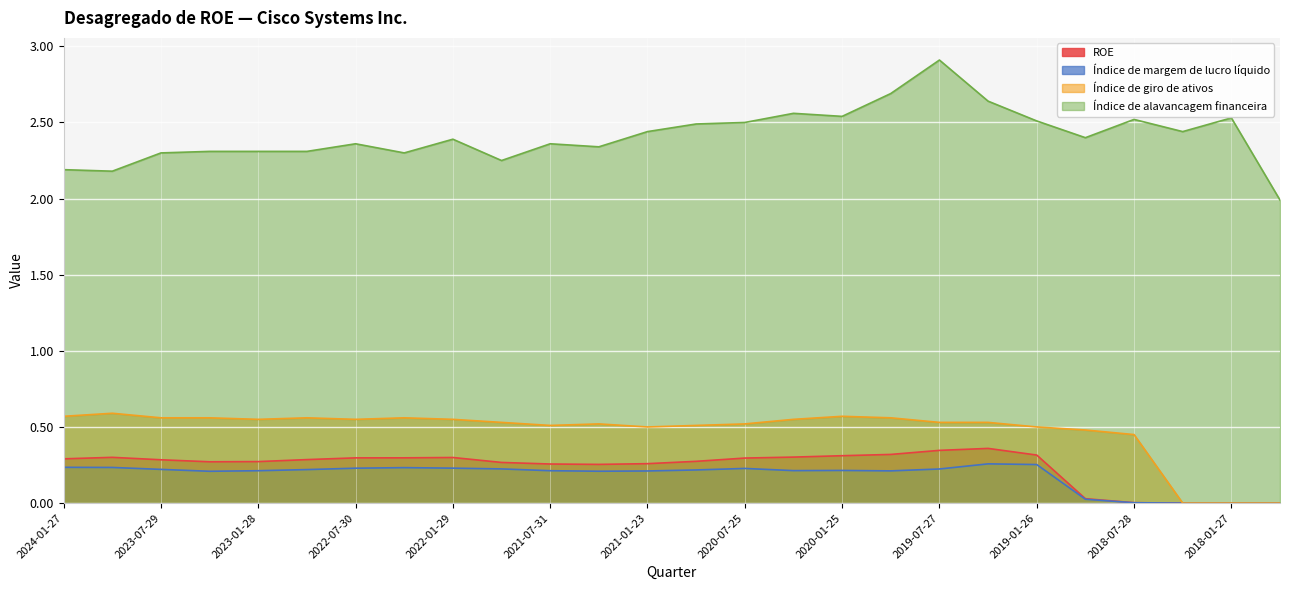

Rank the categories by Índice de alavancagem financeira value from lowest to highest.

2017-10-28, 2023-10-28, 2024-01-27, 2021-10-30, 2023-07-29, 2022-04-30, 2023-04-29, 2023-01-28, 2022-10-29, 2021-05-01, 2022-07-30, 2021-07-31, 2022-01-29, 2018-10-27, 2021-01-23, 2018-04-28, 2020-10-24, 2020-07-25, 2019-01-26, 2018-07-28, 2018-01-27, 2020-01-25, 2020-04-25, 2019-04-27, 2019-10-26, 2019-07-27